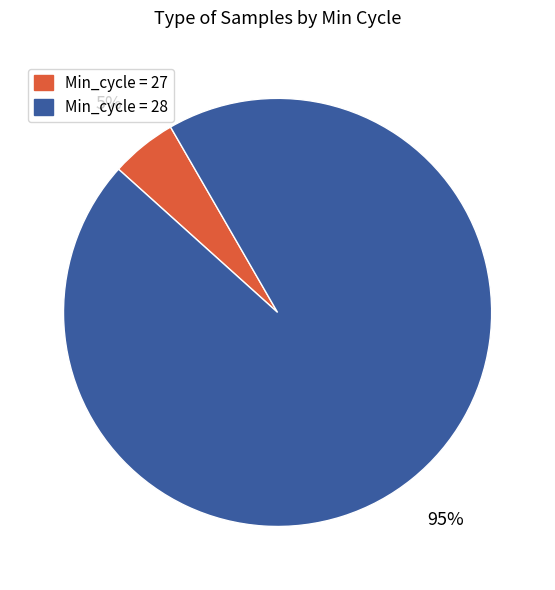

Which has a higher value, Min_cycle = 28 or Min_cycle = 27?

Min_cycle = 28